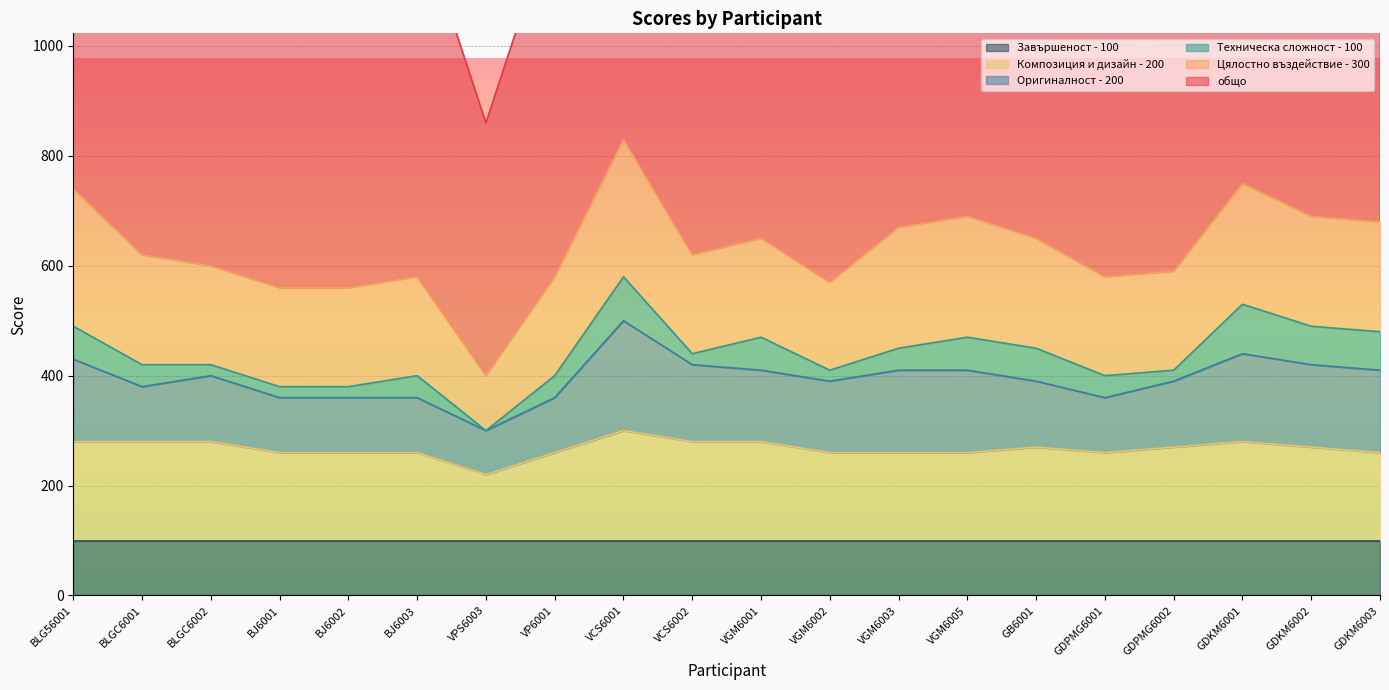

What is the difference between the second highest and minimum values in the общо series?

390